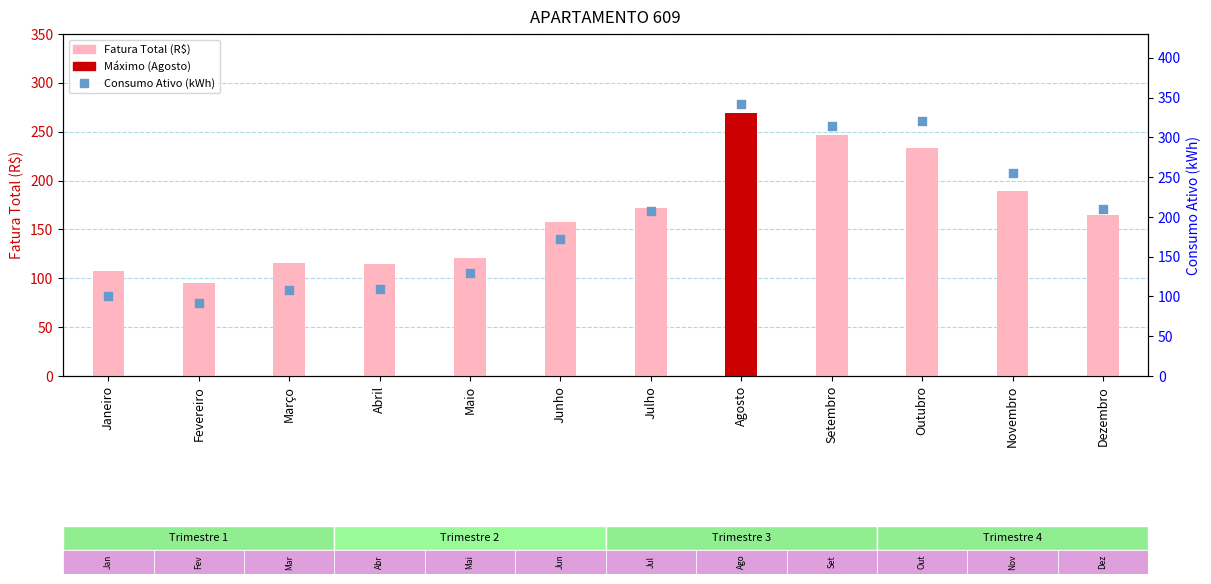

At which category is the sum across all series the highest?

Agosto